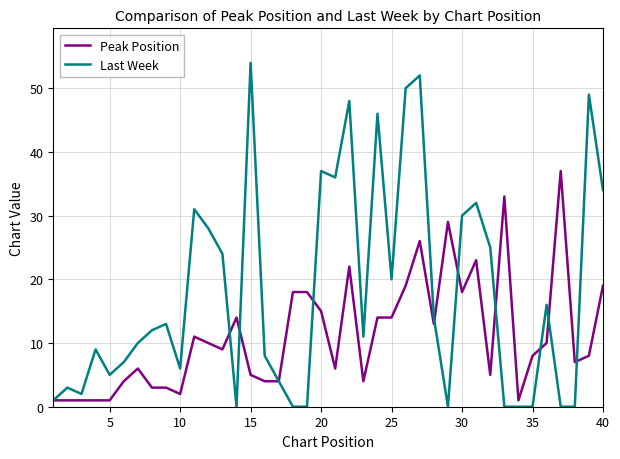

What is the difference between the second highest and minimum values in the Peak Position series?

32